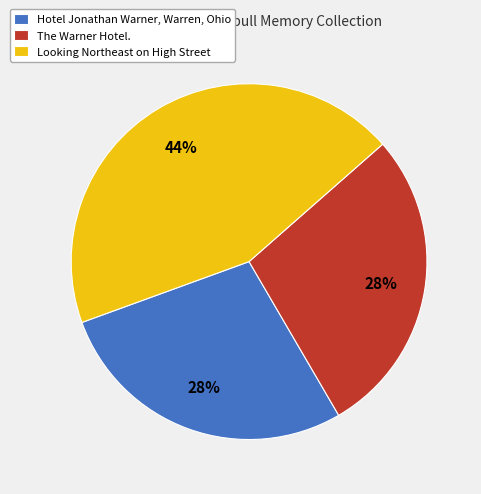

What is the largest slice in the pie chart?

Looking Northeast on High Street